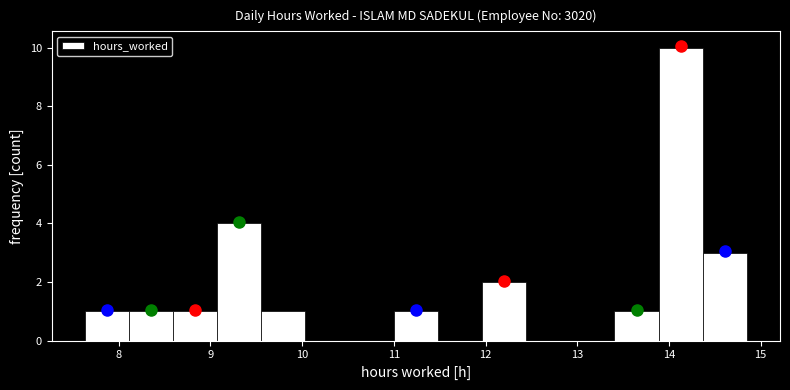

Reading left to right, transcribe this chart: for each bar, give the range it covers on the x-axis and its height. Neither the bar edges nor the heights are printed on the chart, so give them approximately, as read against the axes.

7.6 to 8.1: 1
8.1 to 8.6: 1
8.6 to 9.1: 1
9.1 to 9.6: 4
9.6 to 10.0: 1
10.0 to 10.5: 0
10.5 to 11.0: 0
11.0 to 11.5: 1
11.5 to 12.0: 0
12.0 to 12.4: 2
12.4 to 12.9: 0
12.9 to 13.4: 0
13.4 to 13.9: 1
13.9 to 14.4: 10
14.4 to 14.9: 3